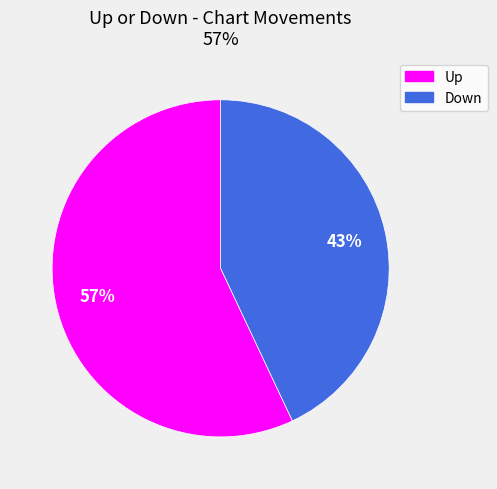

Is there a majority slice in this chart?

Yes